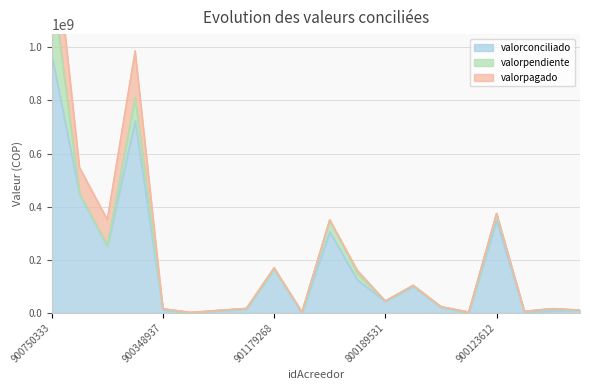

How many interior local peaks does the valorconciliado series have?

5